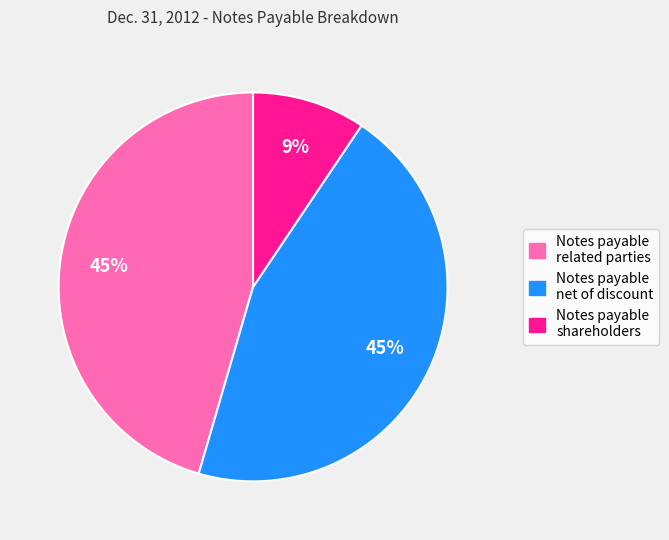

To the nearest percent, what is the difference between the Notes payable related parties and Notes payable shareholders slice percentages?

36%